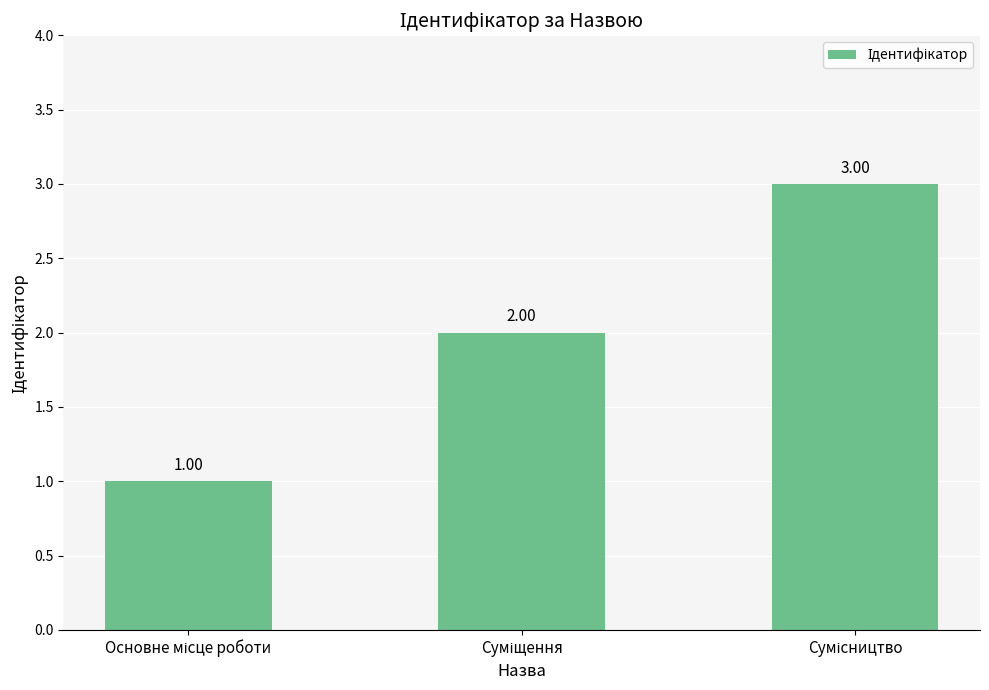

What is the sum of all values?

6